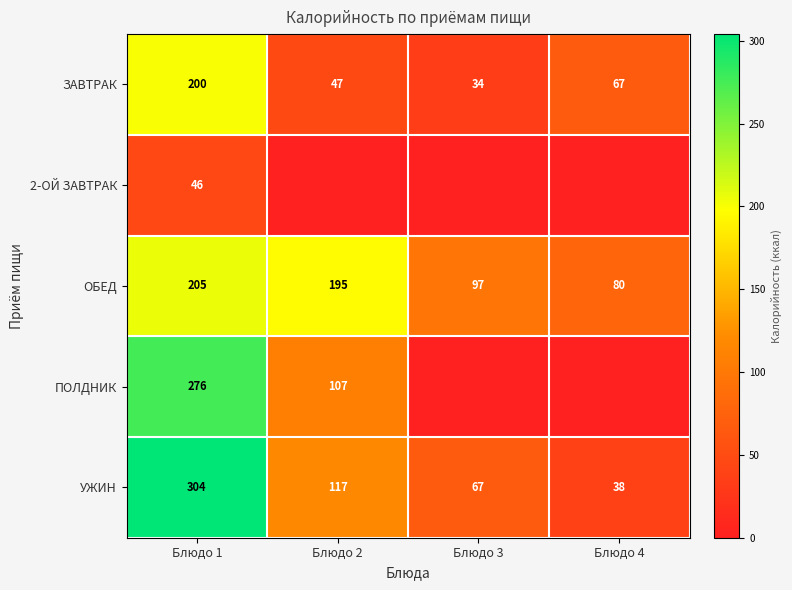

What is the average value of the ОБЕД series?

144